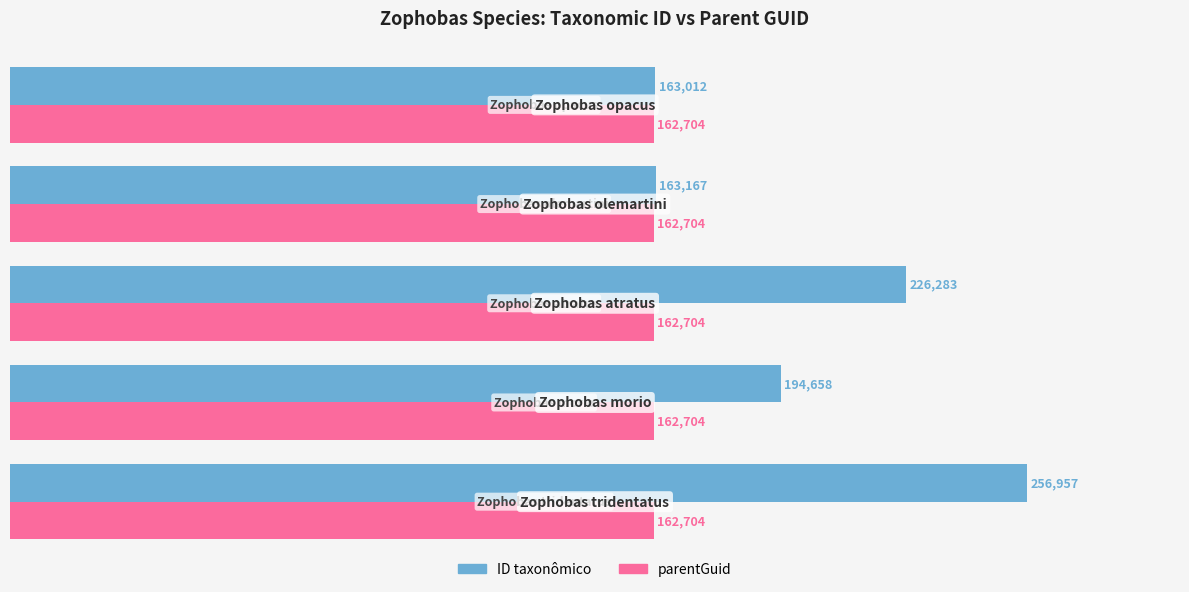

Which series has the widest spread of values?

ID taxonômico